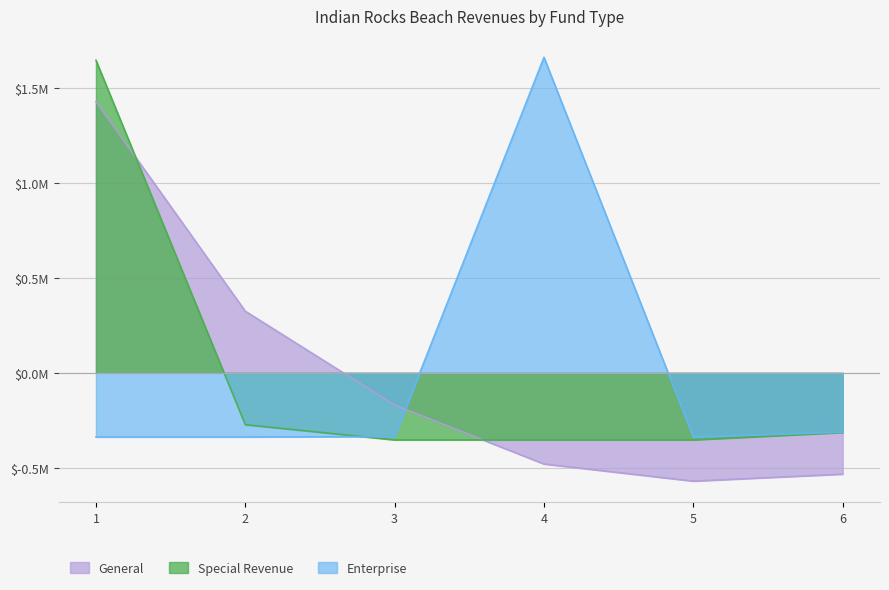

How many intersections are there between Enterprise and Special Revenue?

1